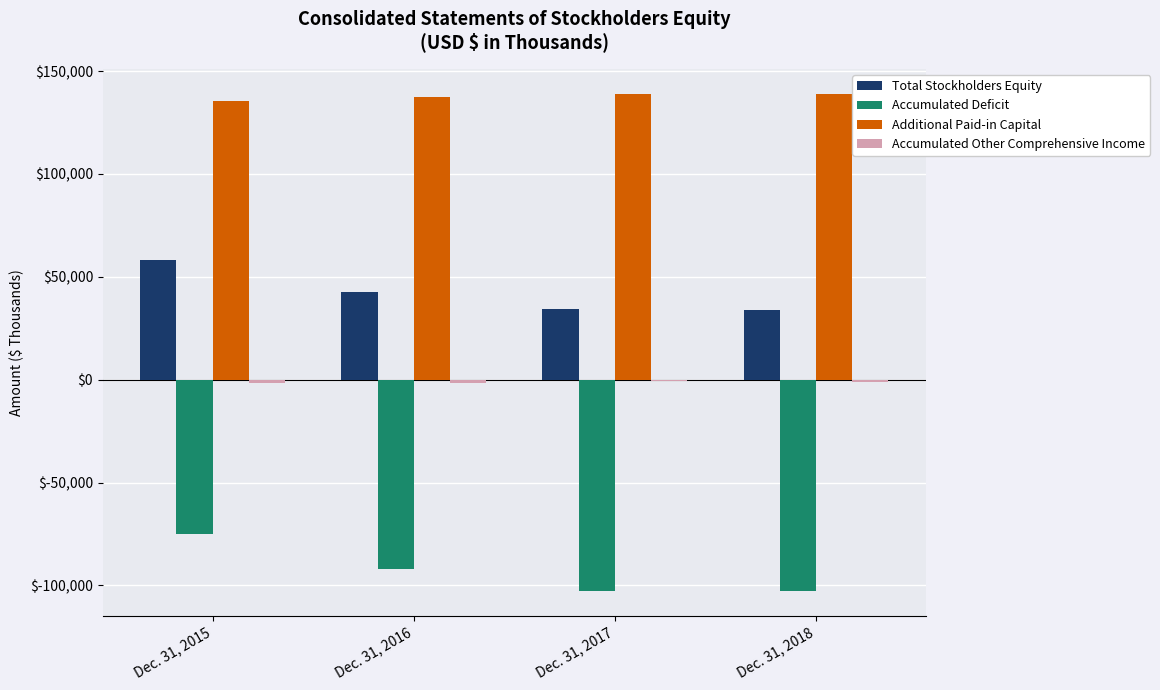

The value of Accumulated Deficit at Dec. 31, 2015 is -18305. True or false?

False